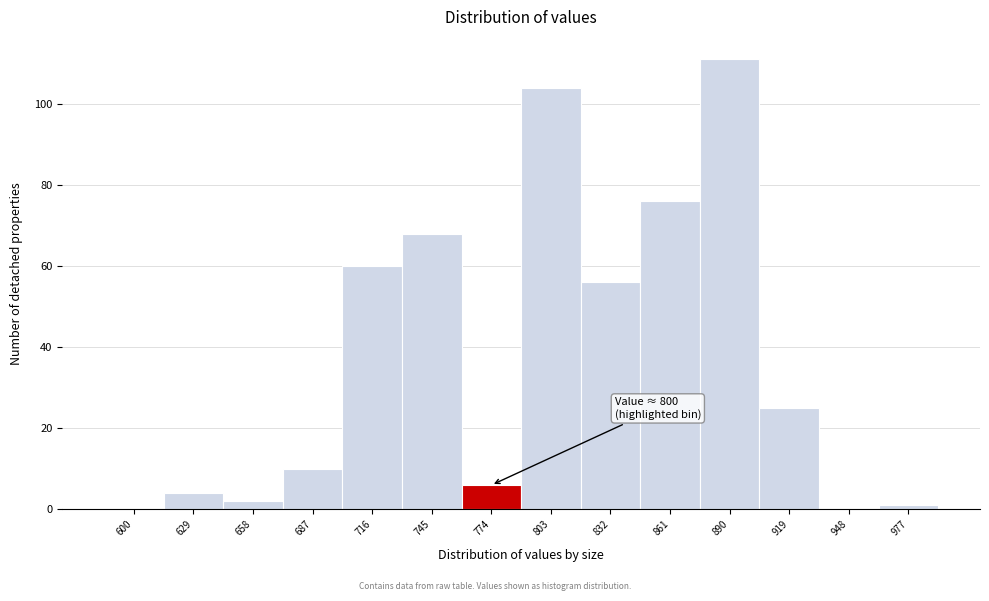

Reading left to right, what are all the values shown in this chart?

600=0	629=4	658=2	687=10	716=60	745=68	774=6	803=104	832=56	861=76	890=111	919=25	948=0	977=1